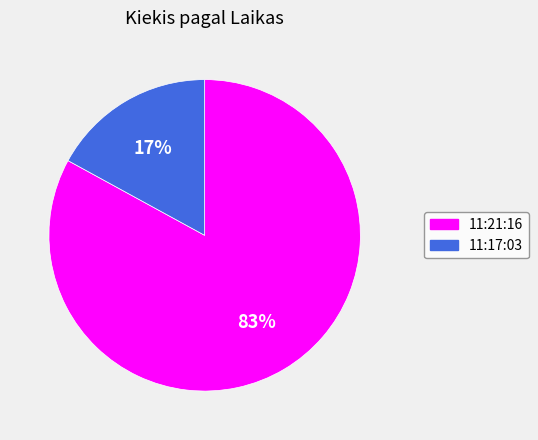

Which slice represents more than half of the pie?

11:21:16